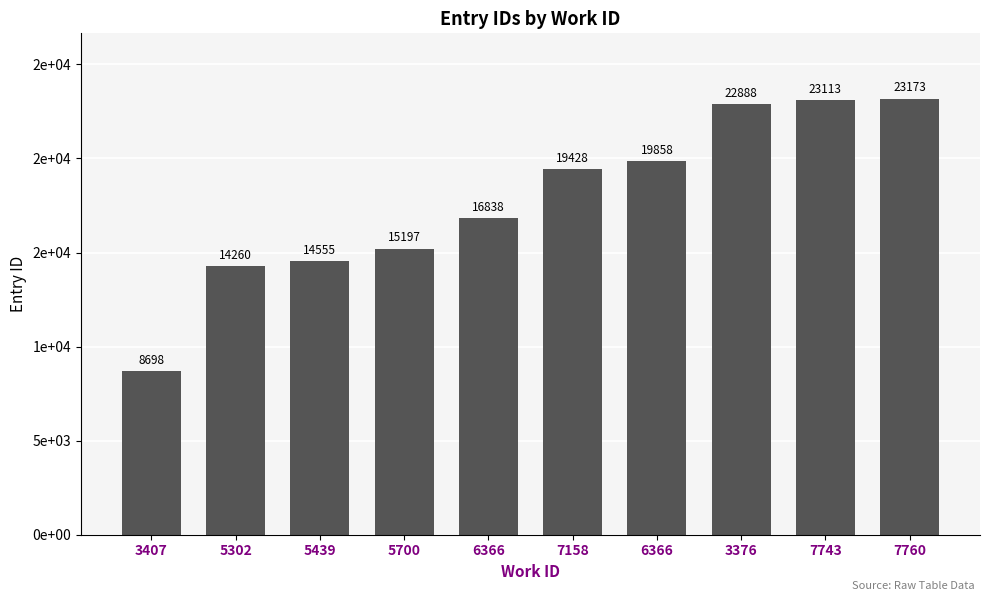

Does the chart contain any negative values?

No